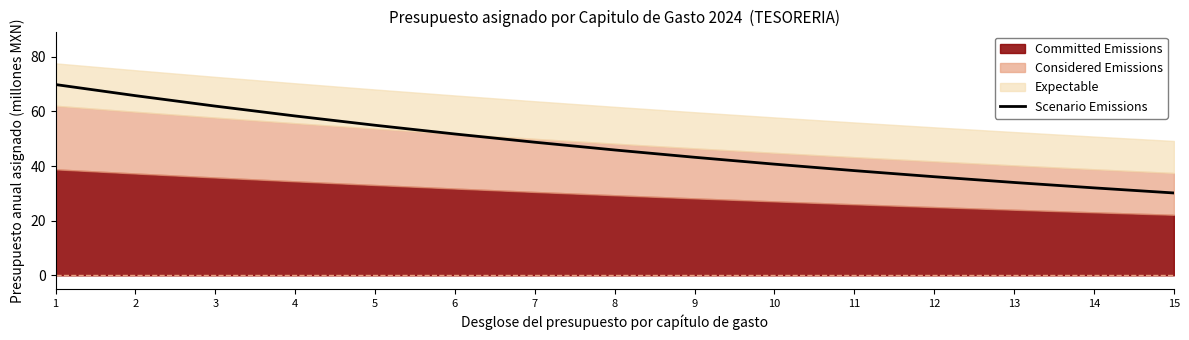

What is the difference between the second highest and second lowest values?

33.8